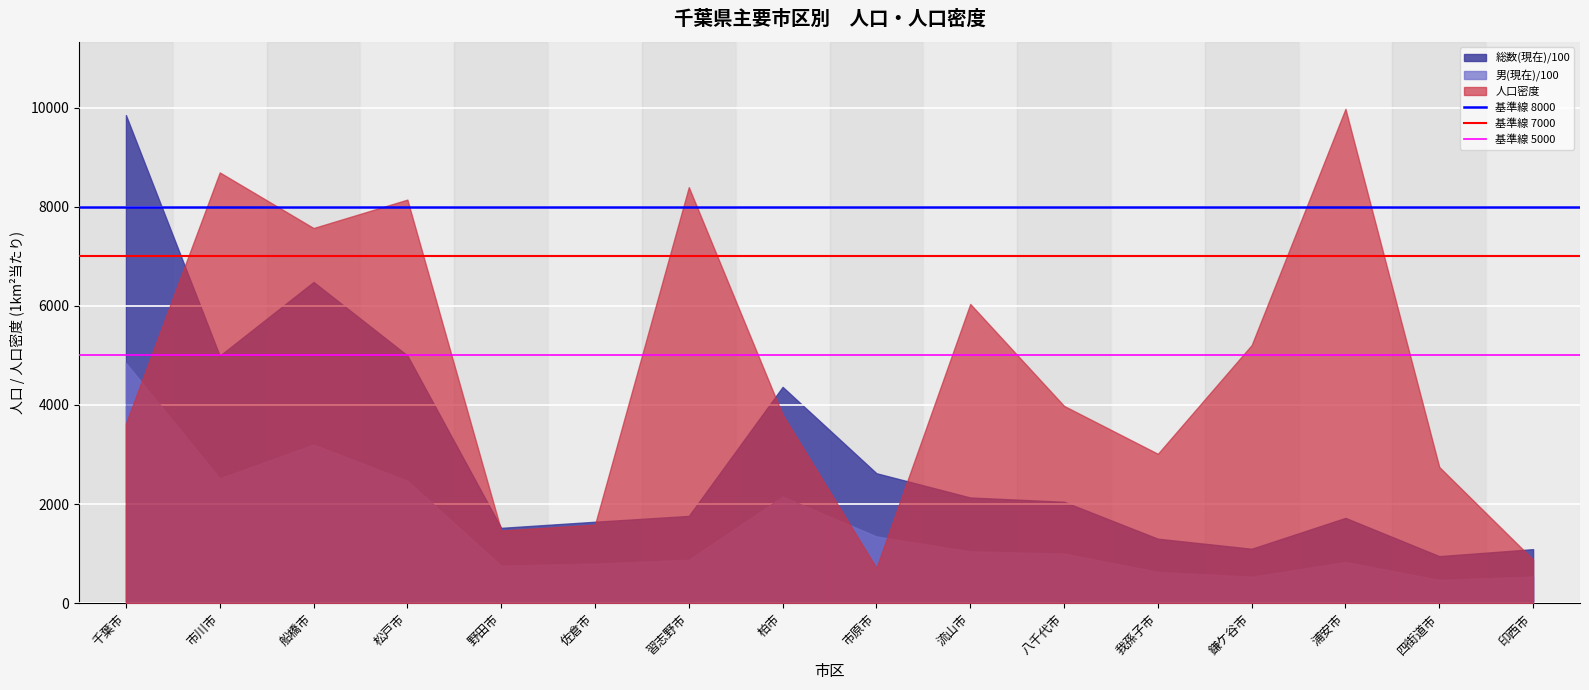

Is it true that 基準線 8000 equals 8000 at 市川市?

True